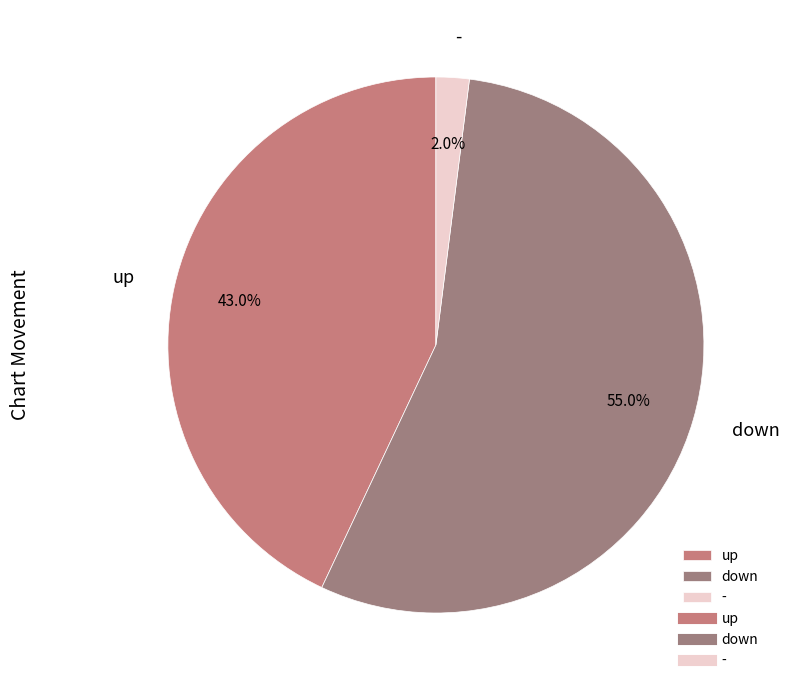

What percentage is the up slice, to the nearest percent?

43%